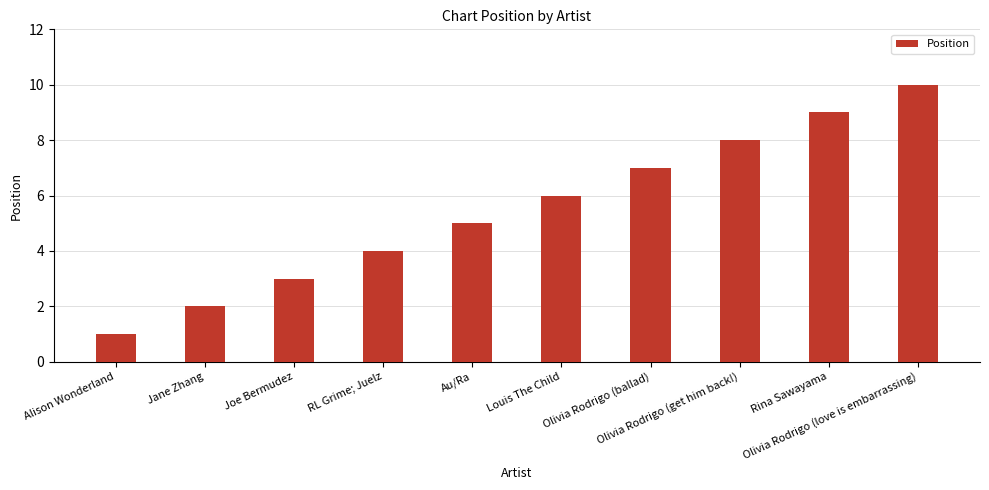

Reading left to right, transcribe all the data shown in this chart.

Alison Wonderland=1	Jane Zhang=2	Joe Bermudez=3	RL Grime; Juelz=4	Au/Ra=5	Louis The Child=6	Olivia Rodrigo (ballad)=7	Olivia Rodrigo (get him back!)=8	Rina Sawayama=9	Olivia Rodrigo (love is embarrassing)=10